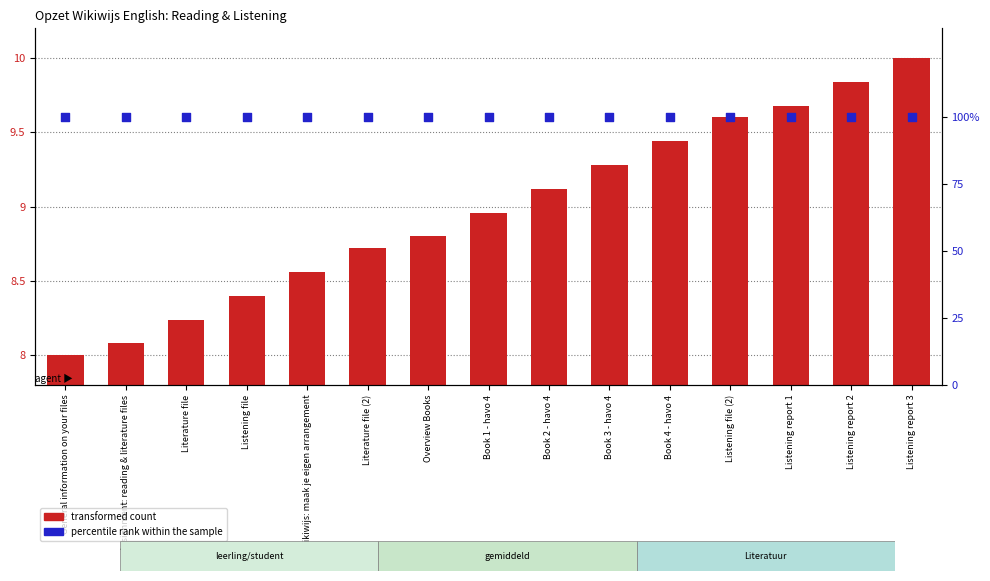

Which series has the largest total across all categories?

percentile rank within the sample